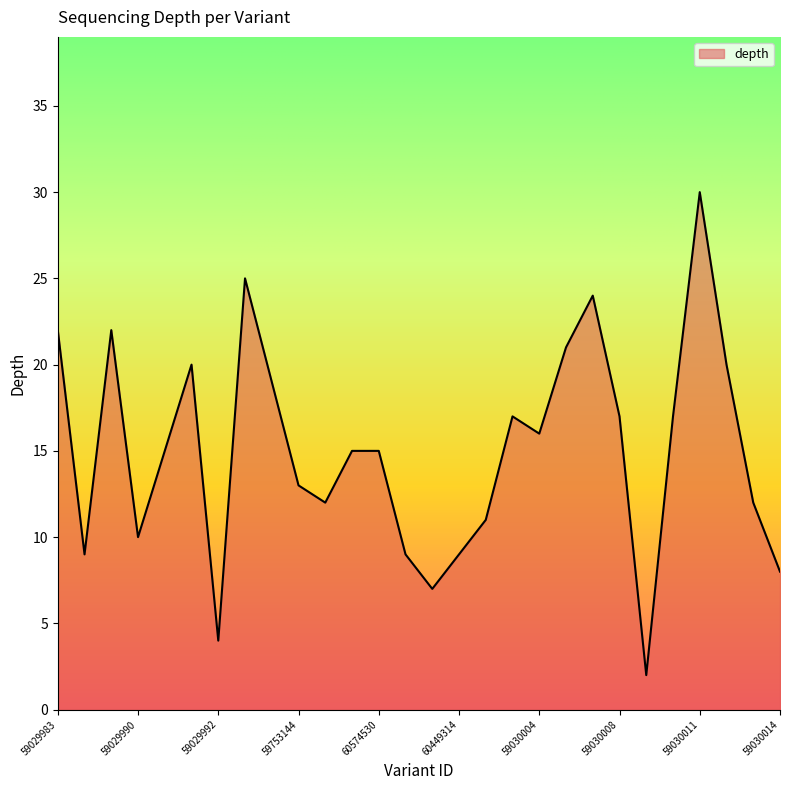

What is the greatest value displayed?

30